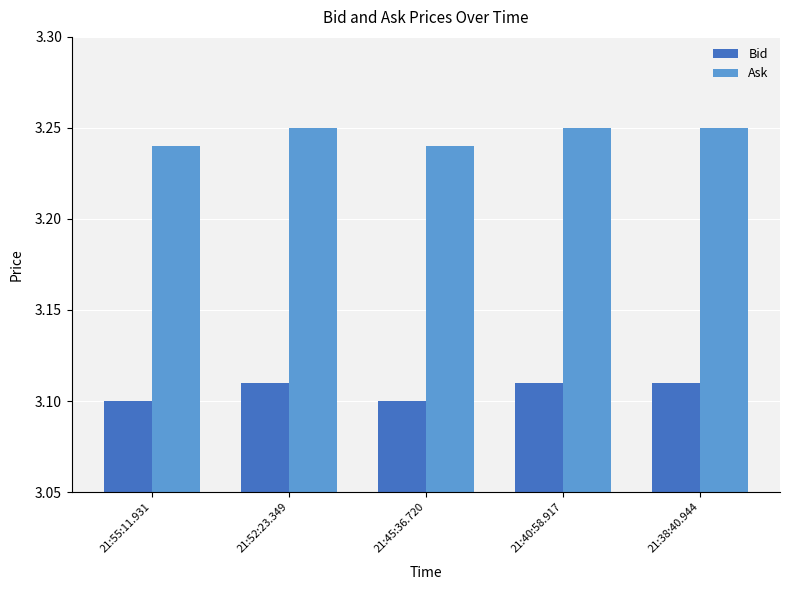

Does the chart contain stacked bars?

No